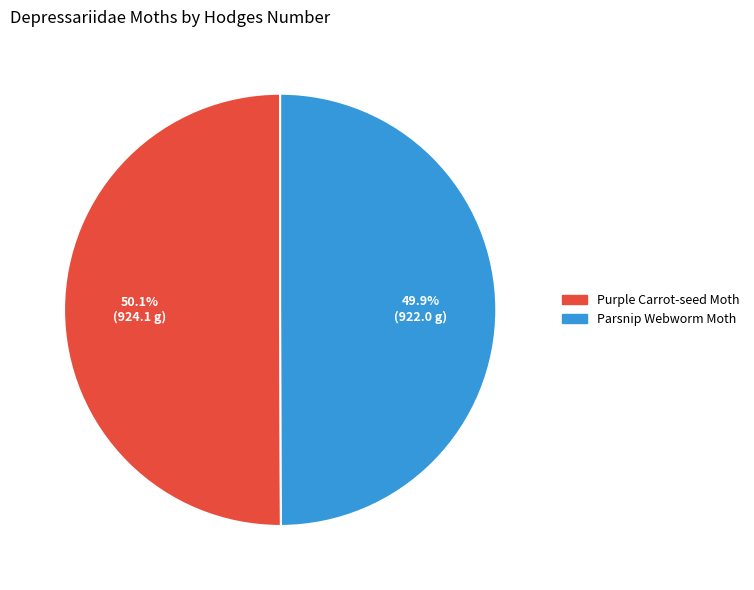

Is it true that Parsnip Webworm Moth is 50% of the pie?

True